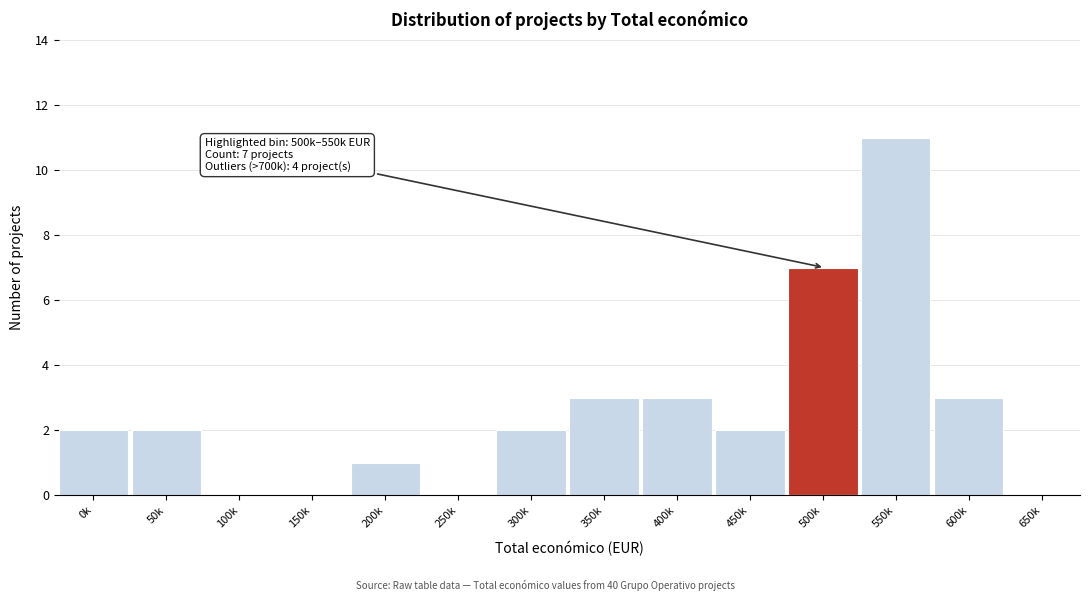

Reading right to left, list all the values displayed in this chart.

650k=0	600k=3	550k=11	500k=7	450k=2	400k=3	350k=3	300k=2	250k=0	200k=1	150k=0	100k=0	50k=2	0k=2